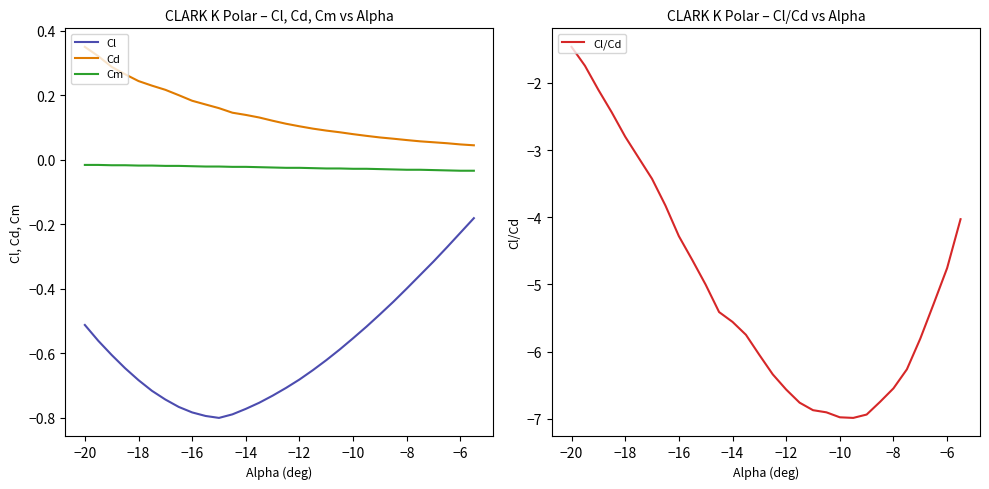

Which category has the highest value in the Cl/Cd series?

−20